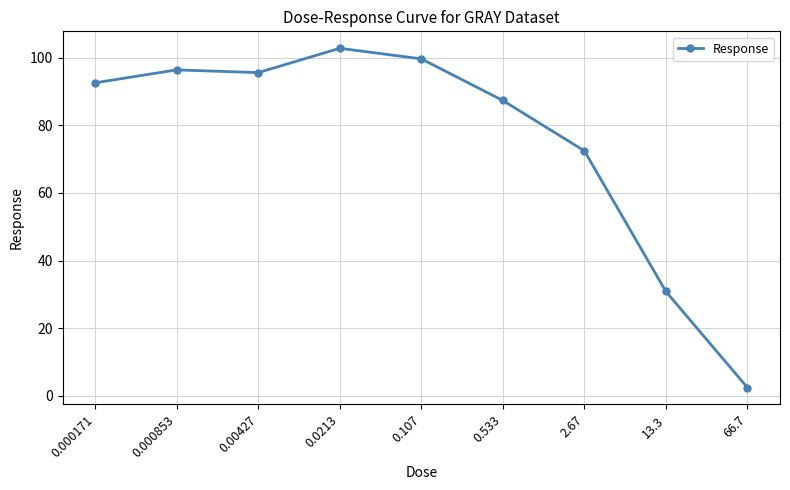

How many distinct data groups are displayed?

1